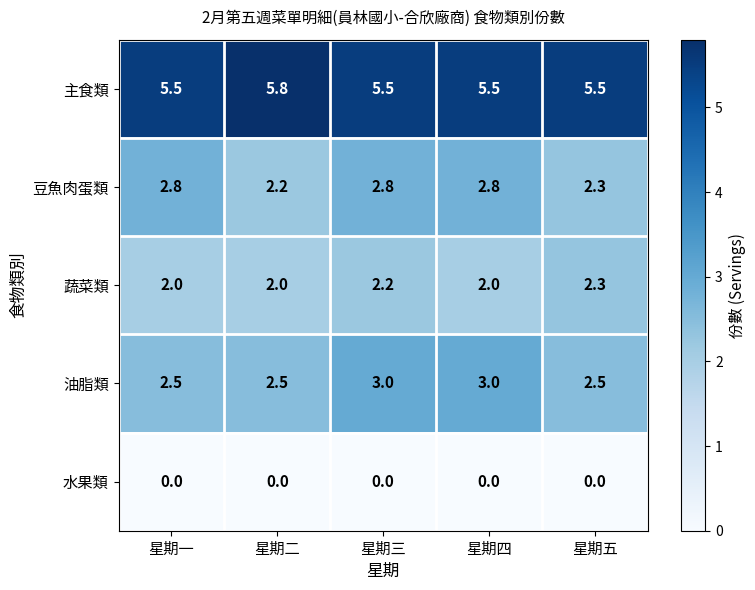

What is the sum of all 油脂類 values?

13.5